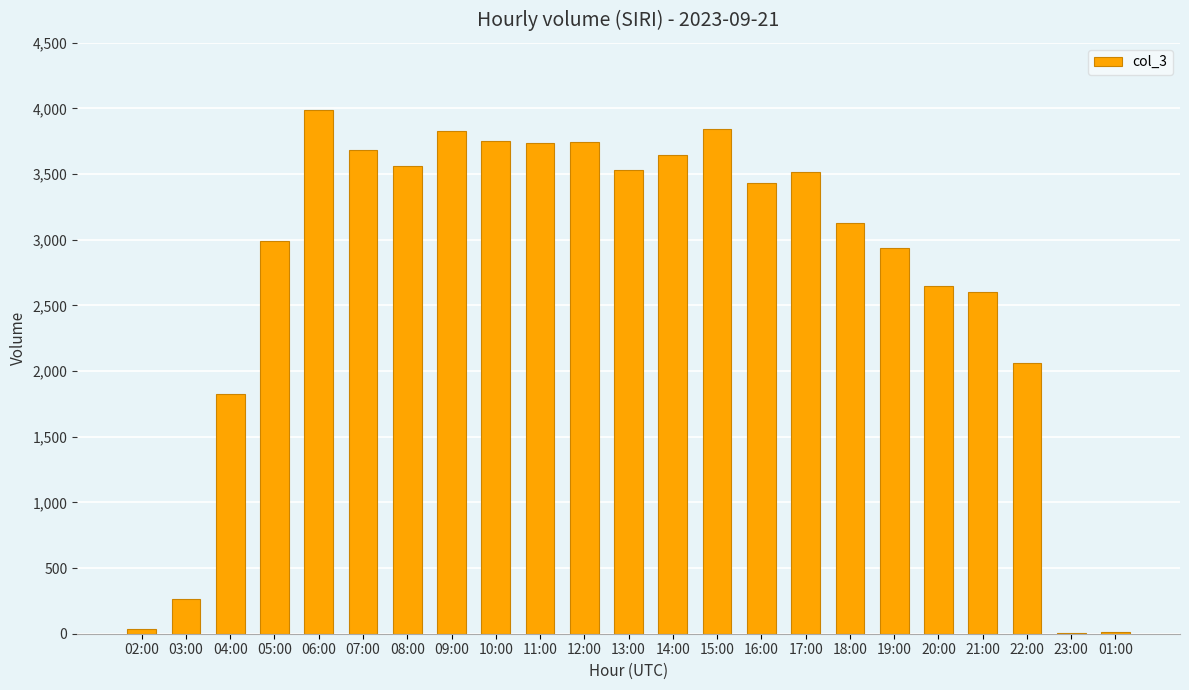

The chart shows a value of 5050 at 19:00. True or false?

False